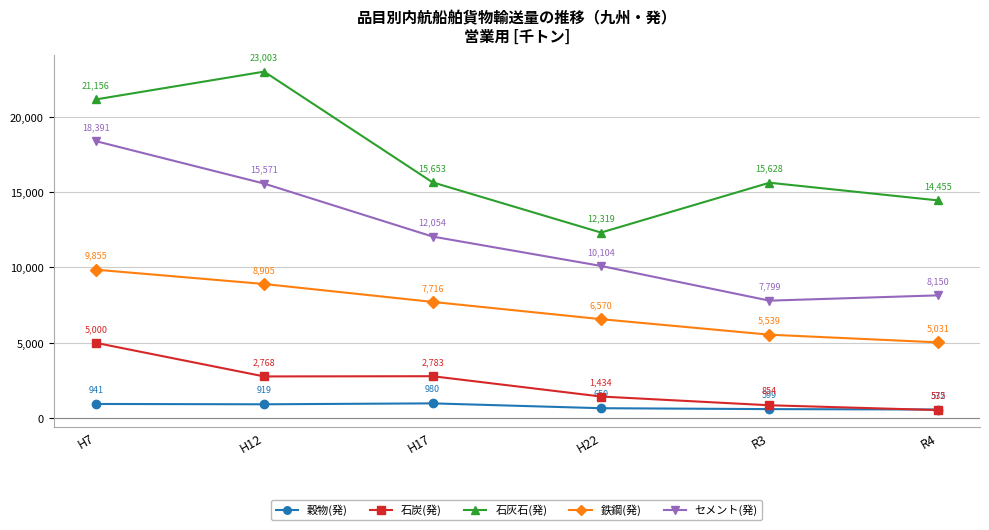

The セメント(発) series shows 10758 at R4. True or false?

False